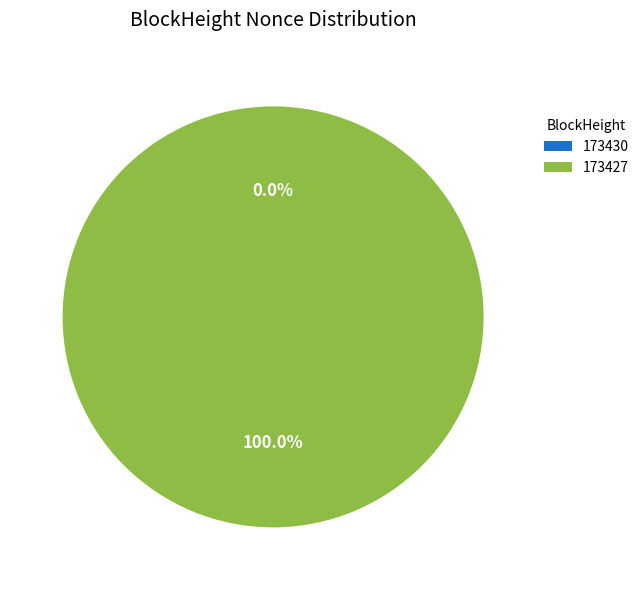

Which category has the smallest portion of the pie?

173430